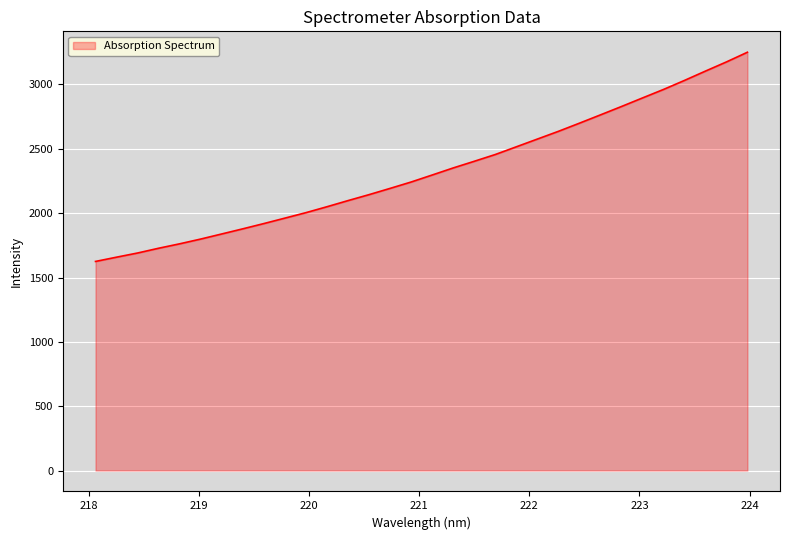

True or false: there are more than 1 points higher than both neighbors.

False